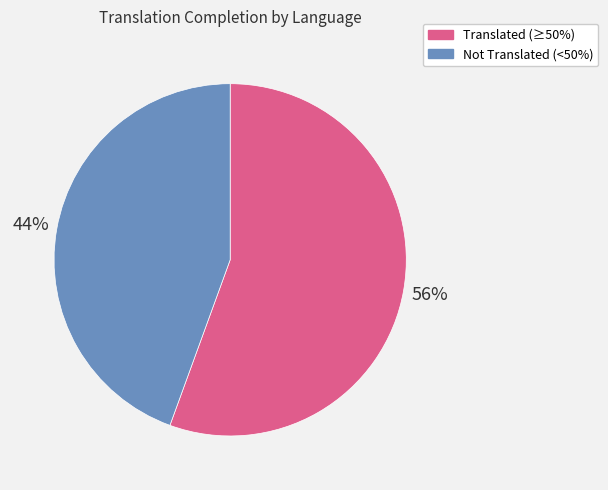

Is the sum of Translated (≥50%) and Not Translated (<50%) greater than half?

Yes